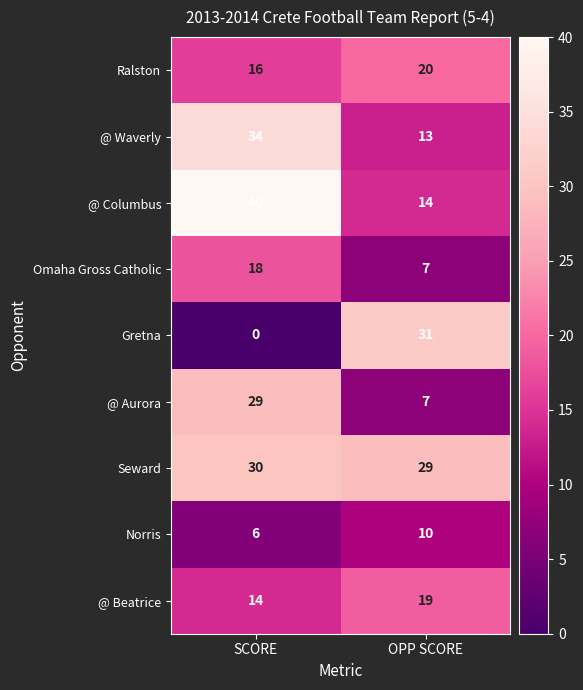

At SCORE, list the series in order from largest to smallest.

@ Columbus, @ Waverly, Seward, @ Aurora, Omaha Gross Catholic, Ralston, @ Beatrice, Norris, Gretna